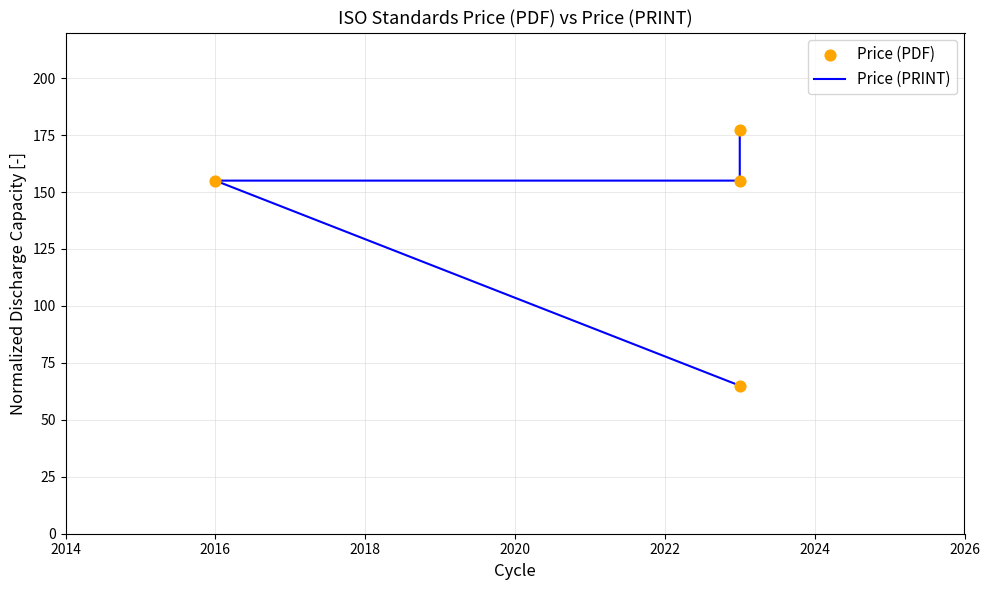

Is the value of Price (PDF) at 2020 greater than the value of Price (PRINT) at 2016?

No